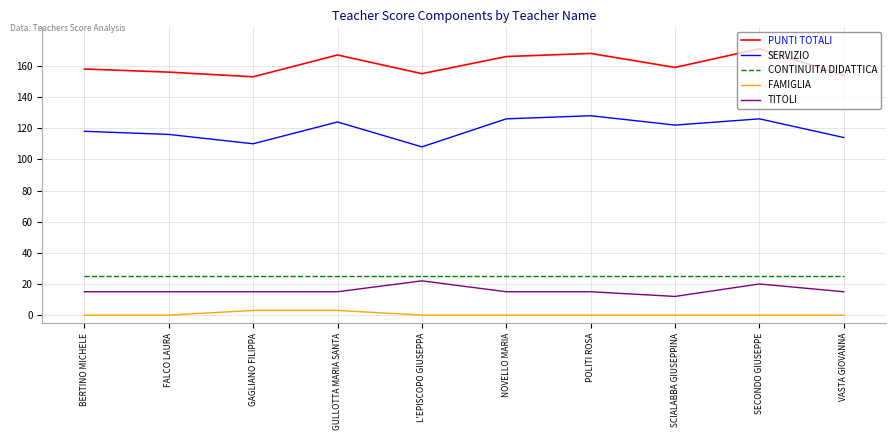

Where is SERVIZIO nearest to the value 118?

BERTINO MICHELE